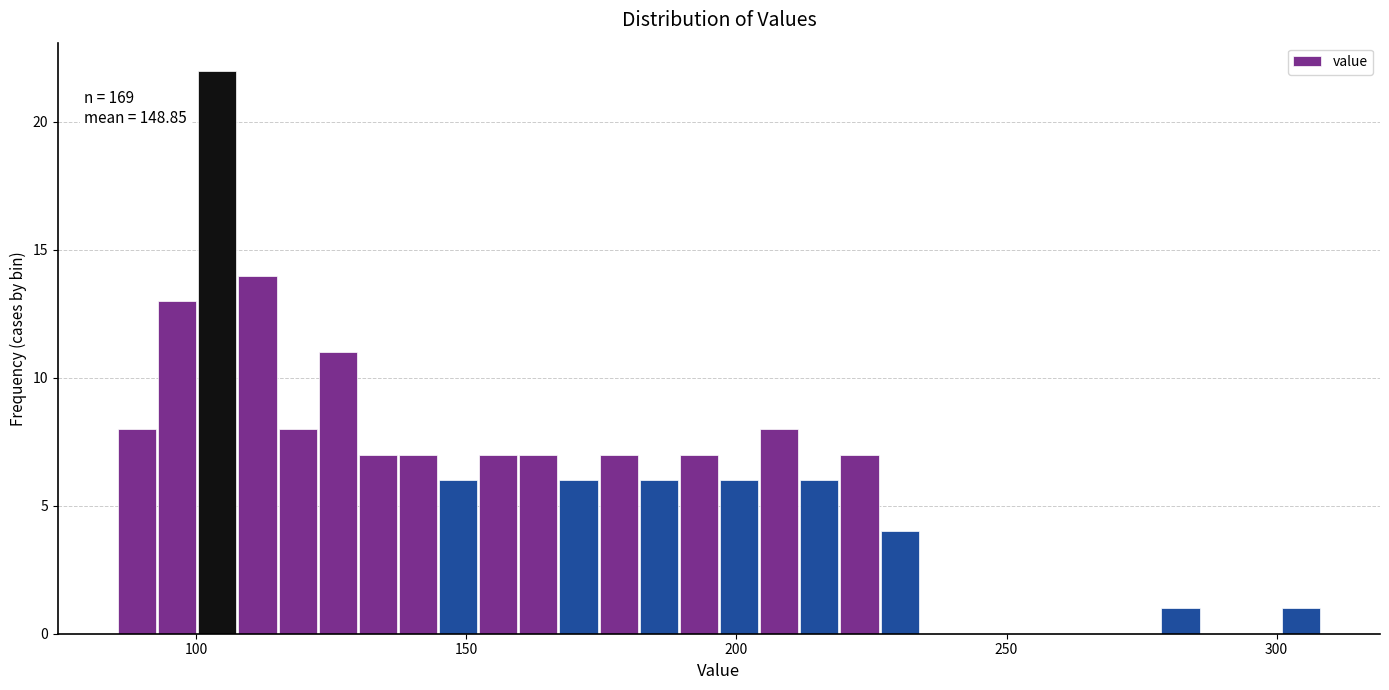

Read against the x-axis, roughly where is the centre of the tallest bar?

105